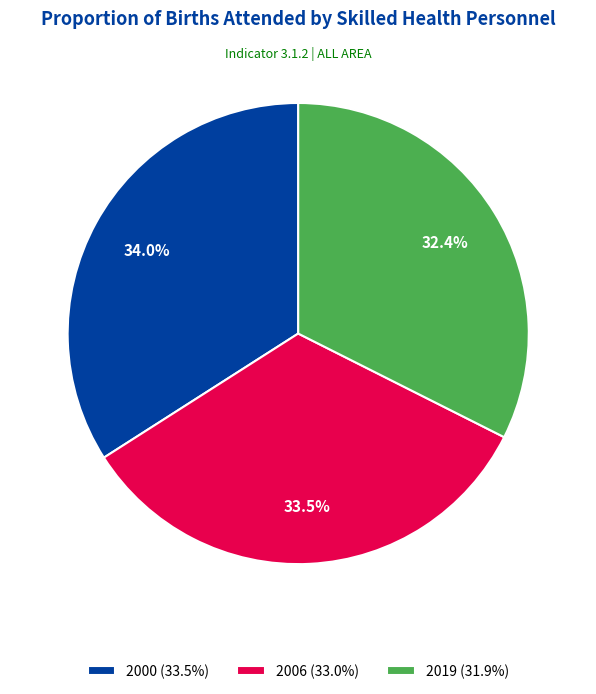

Between 2019 and 2000, which is larger?

2000